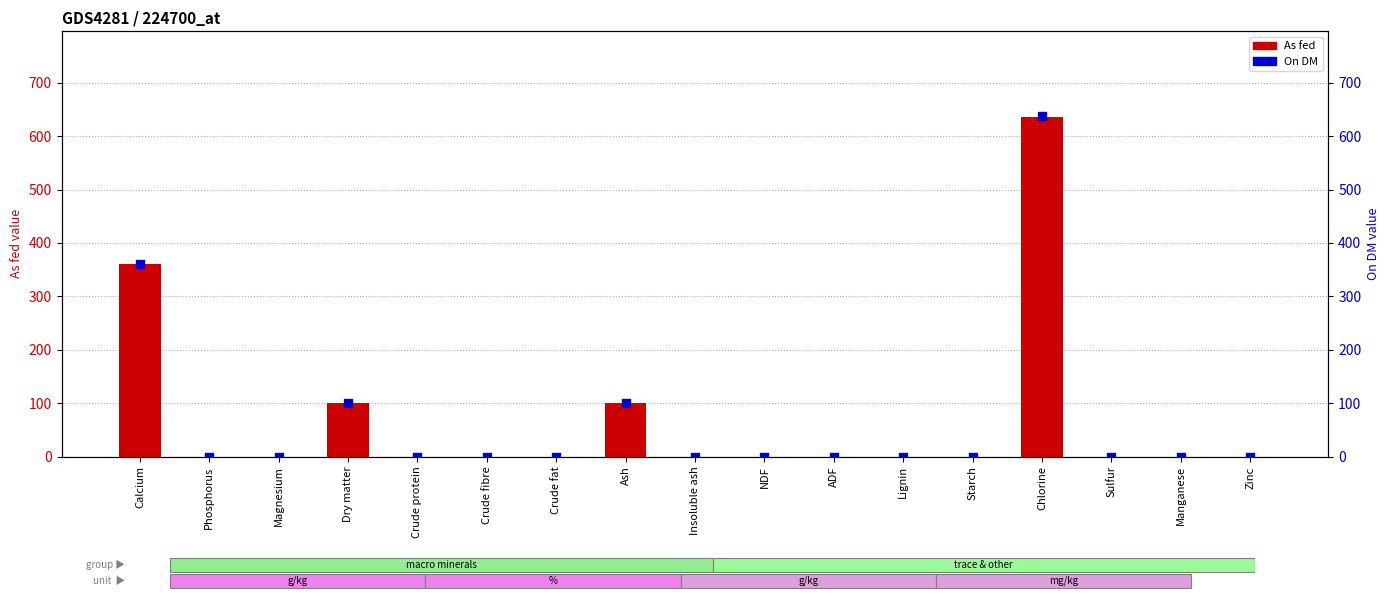

Is the value of As fed at Magnesium greater than the value of On DM at Starch?

No